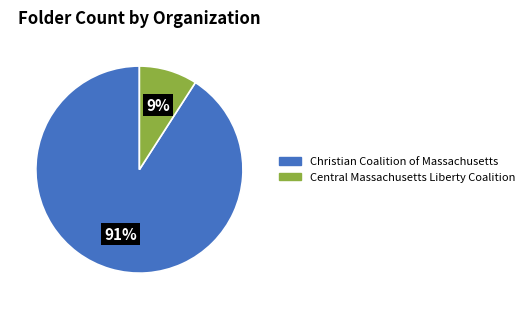

To the nearest percent, what is the difference between the largest and smallest slice percentages?

82%